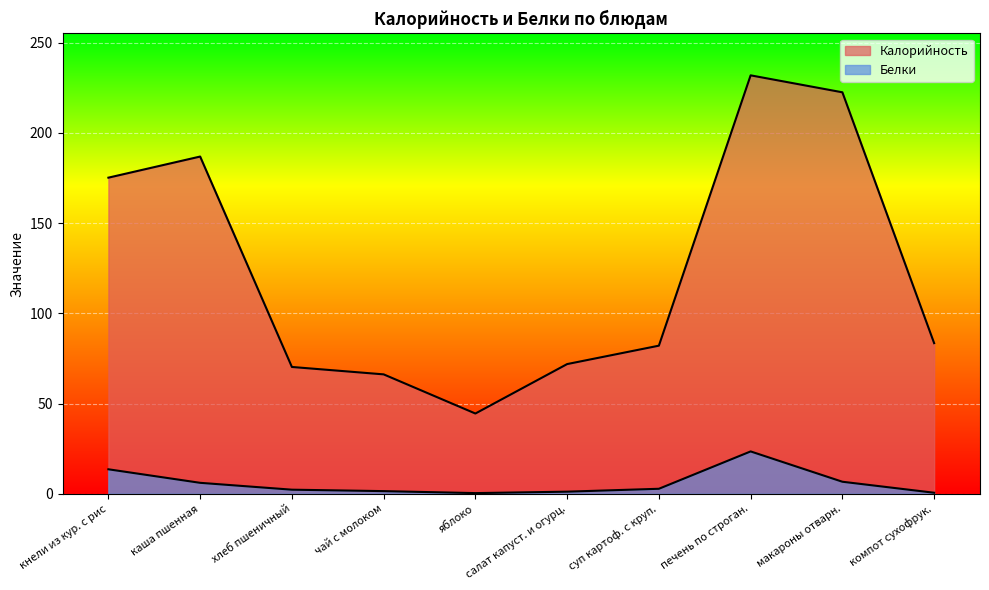

Which series has the widest spread of values?

Калорийность